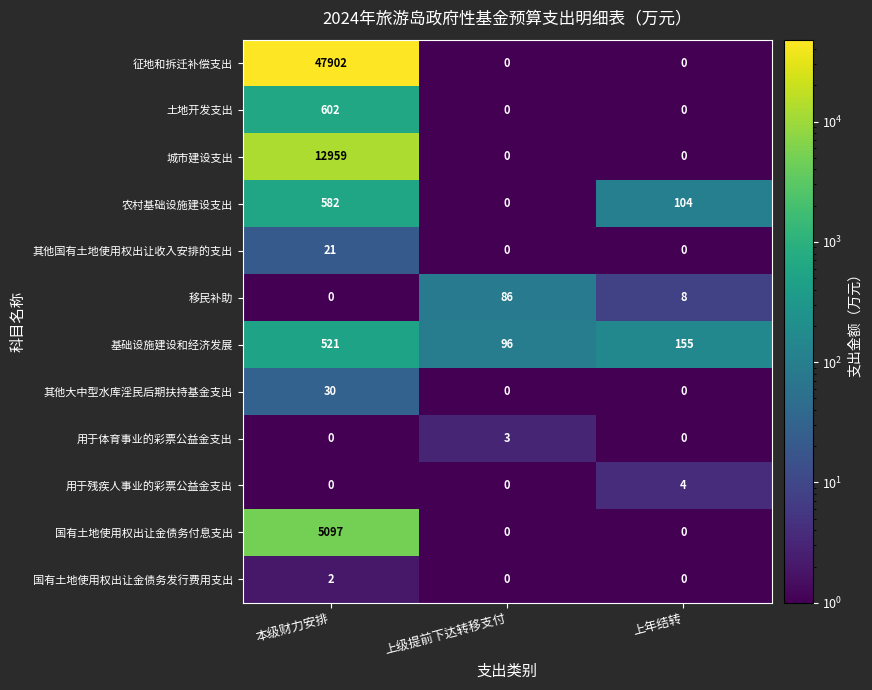

How many series are shown in this chart?

12